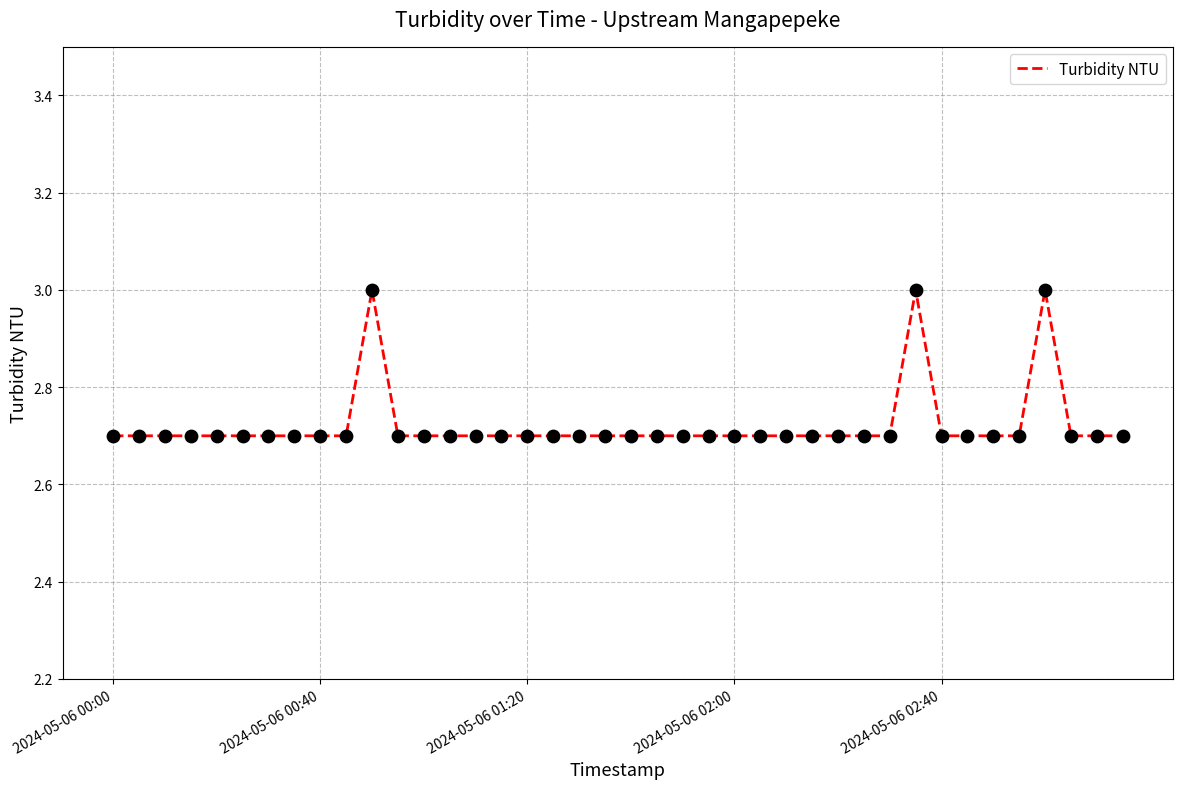

What is the minimum value shown in the chart?

2.7